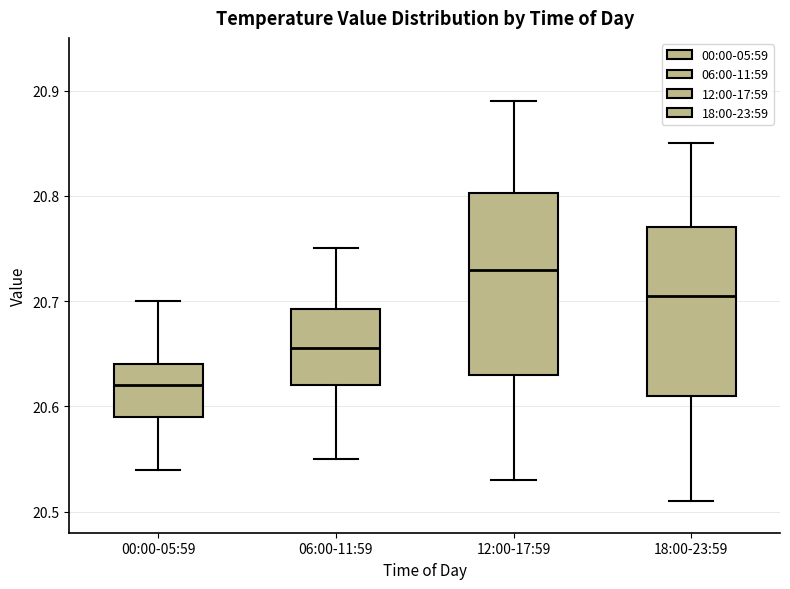

Which box is the tallest, from its lower edge to its upper edge?

12:00-17:59